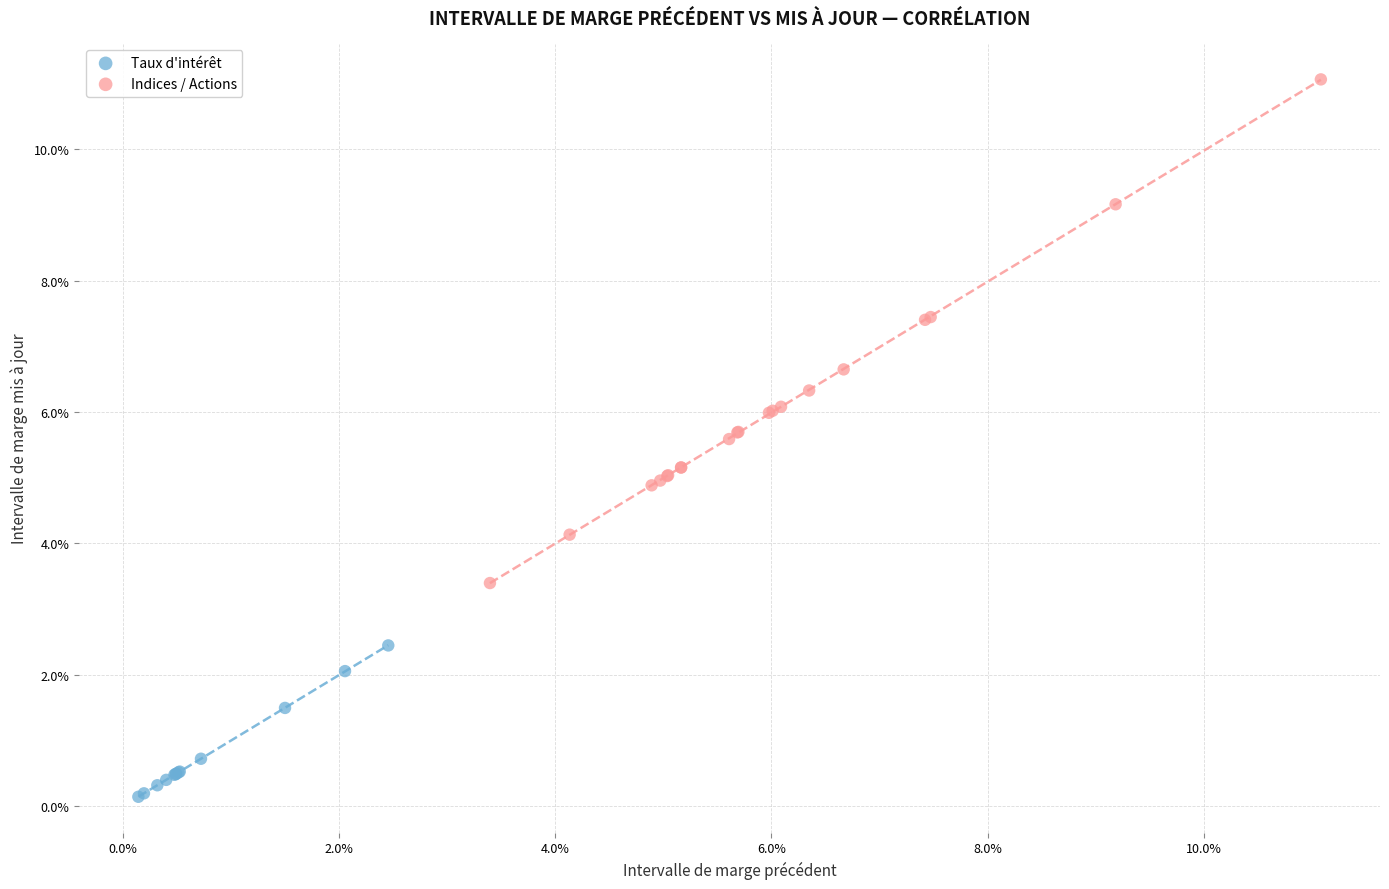

Which series contains the lowest Y value?

Taux d'intérêt